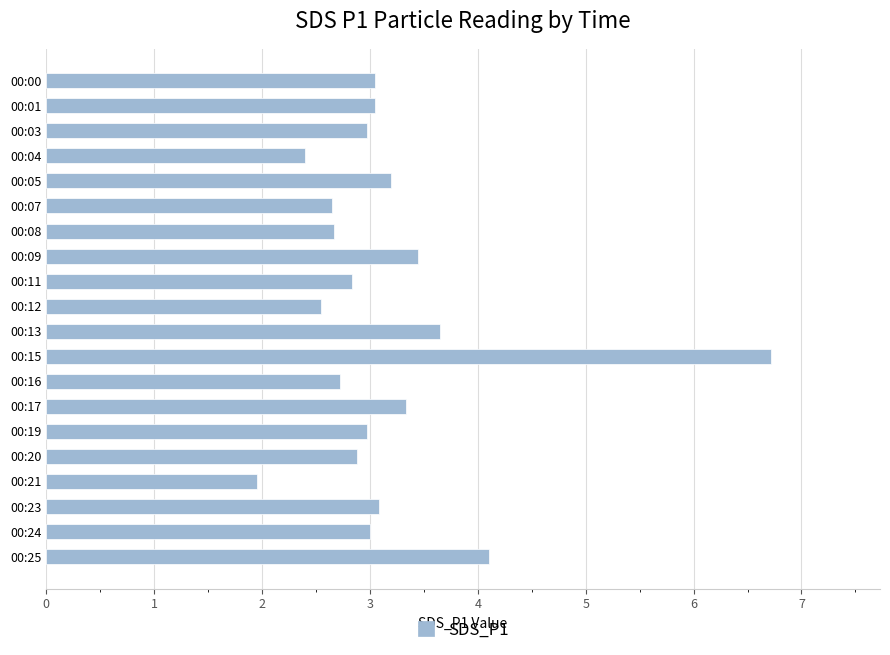

The value at 00:19 is 3.0. True or false?

True